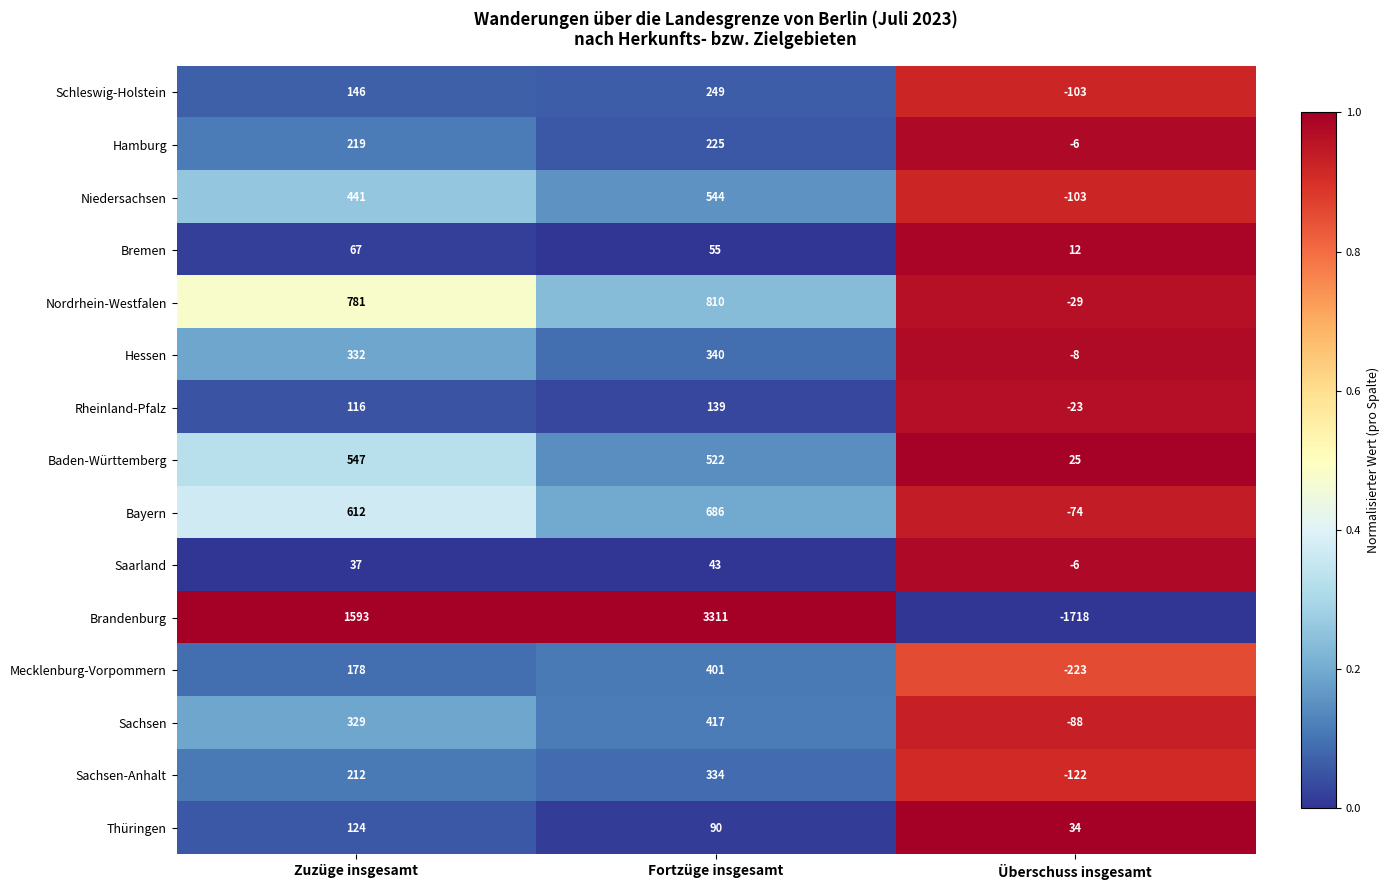

List the series in order of their peak value, highest first.

Brandenburg, Nordrhein-Westfalen, Bayern, Baden-Württemberg, Niedersachsen, Sachsen, Mecklenburg-Vorpommern, Hessen, Sachsen-Anhalt, Schleswig-Holstein, Hamburg, Rheinland-Pfalz, Thüringen, Bremen, Saarland